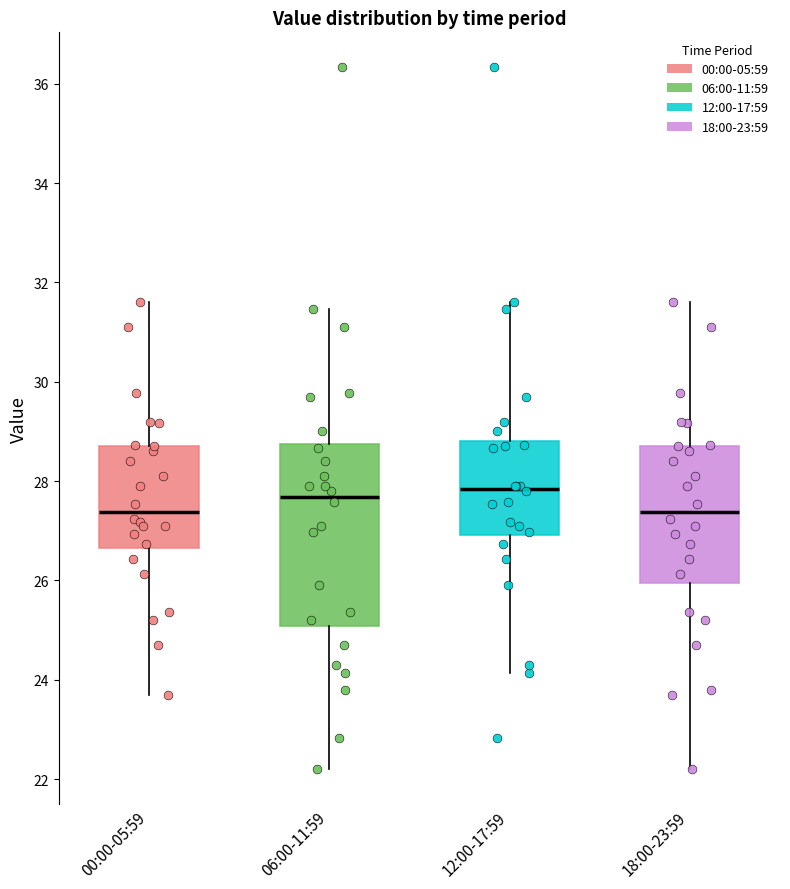

Where is the lower edge of the box for 18:00-23:59 on the y-axis? The values are not printed on the chart, so give them approximately, as read against the axis.

26.0